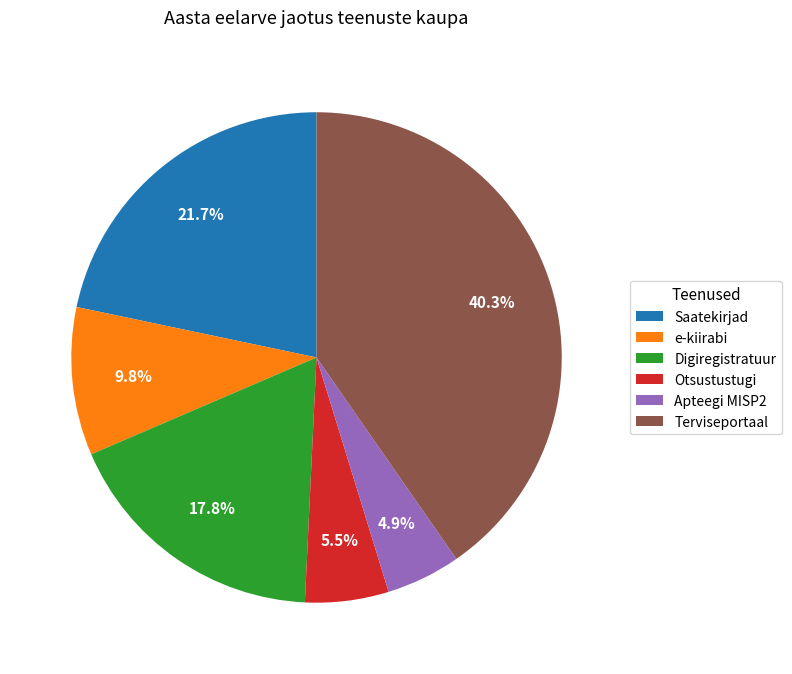

Which category has the biggest portion of the pie?

Terviseportaal